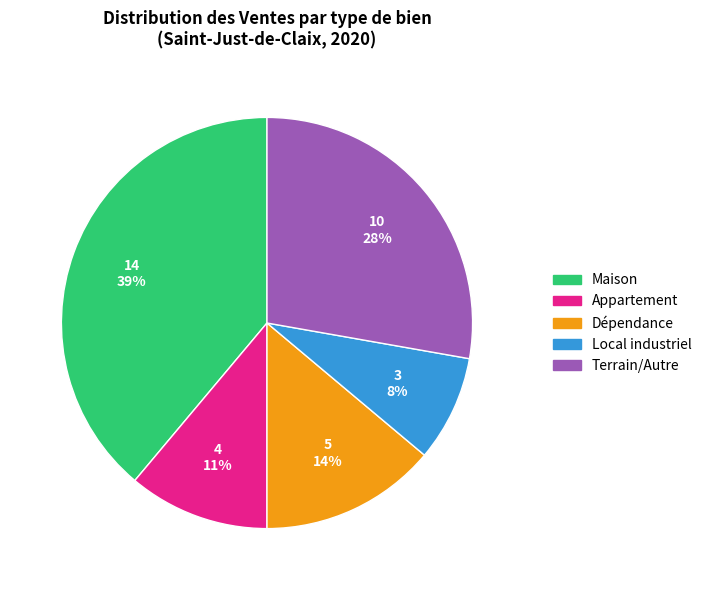

Does any single category account for the majority?

No